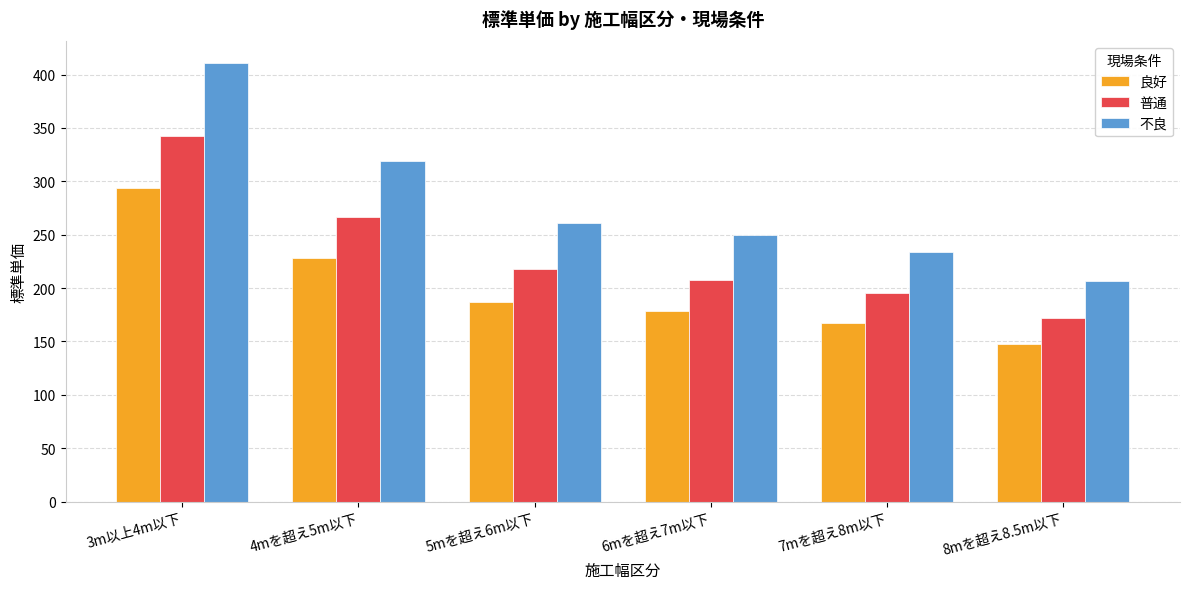

How many categories are shown in the chart?

6